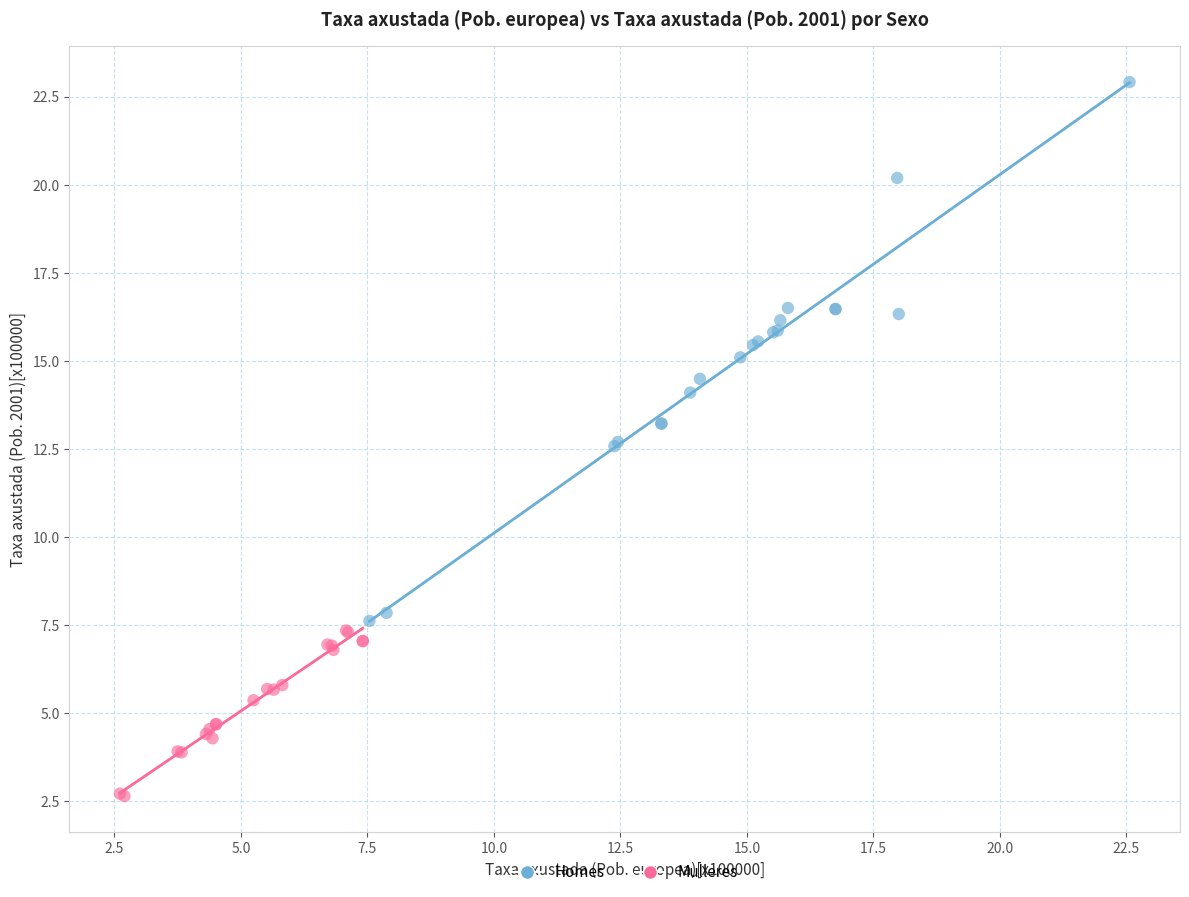

Which series contains the lowest Y value?

Mulleres